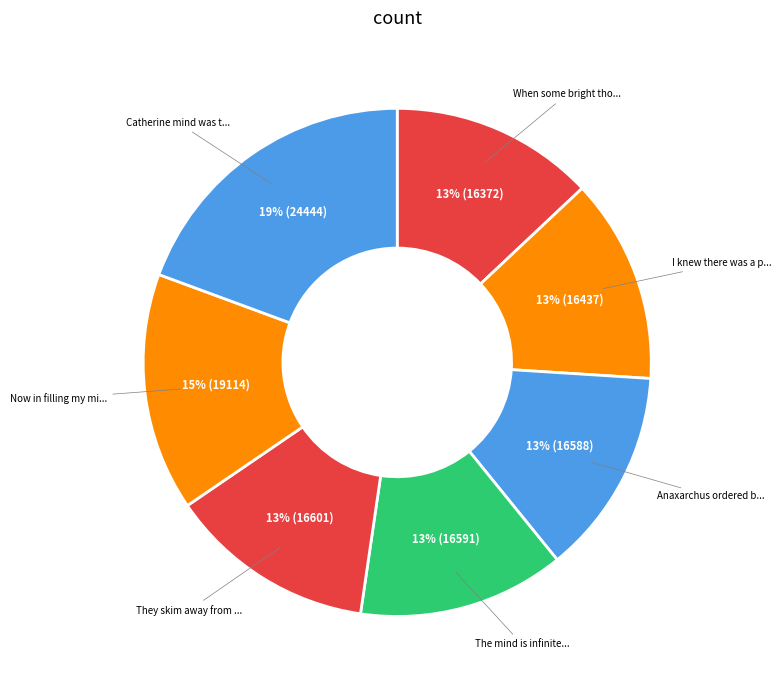

Which slice is the smallest?

When some bright thought